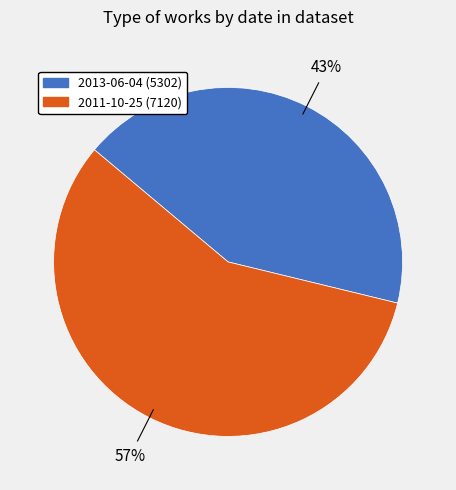

Which category has the biggest portion of the pie?

2011-10-25